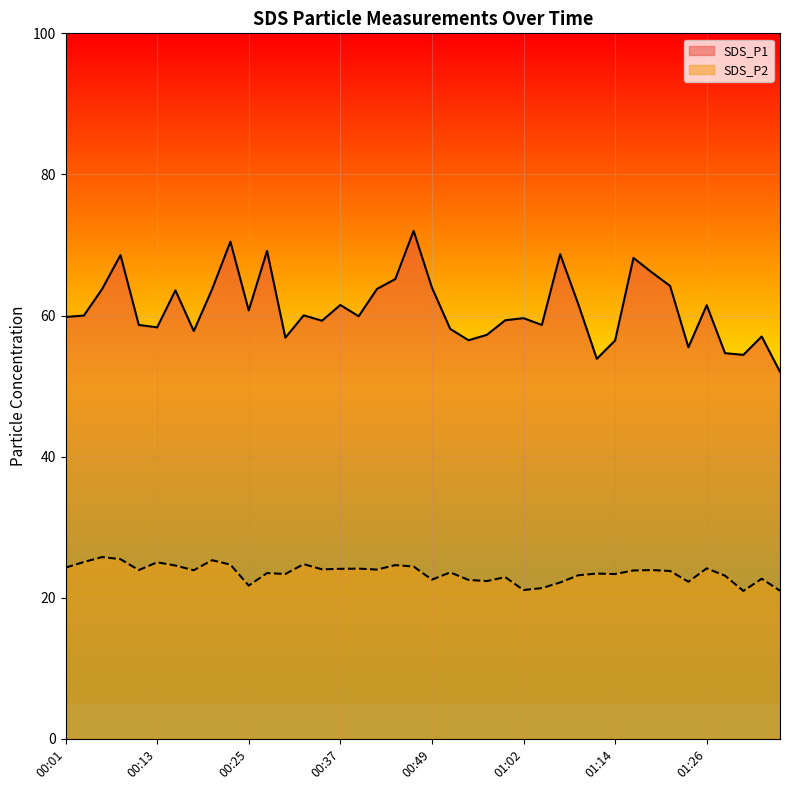

True or false: SDS_P2 and SDS_P1 intersect in this chart.

False